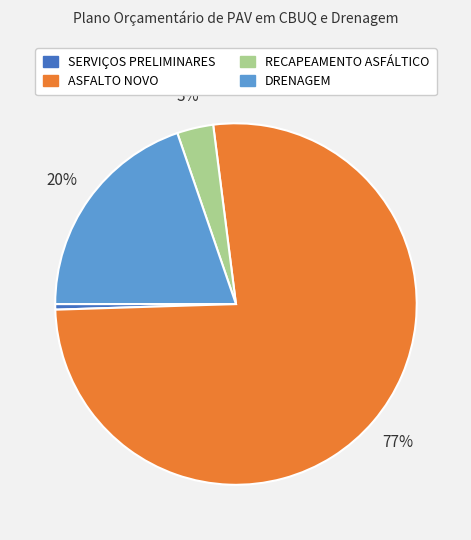

To the nearest percent, what is the combined percentage of SERVIÇOS PRELIMINARES and ASFALTO NOVO?

77%